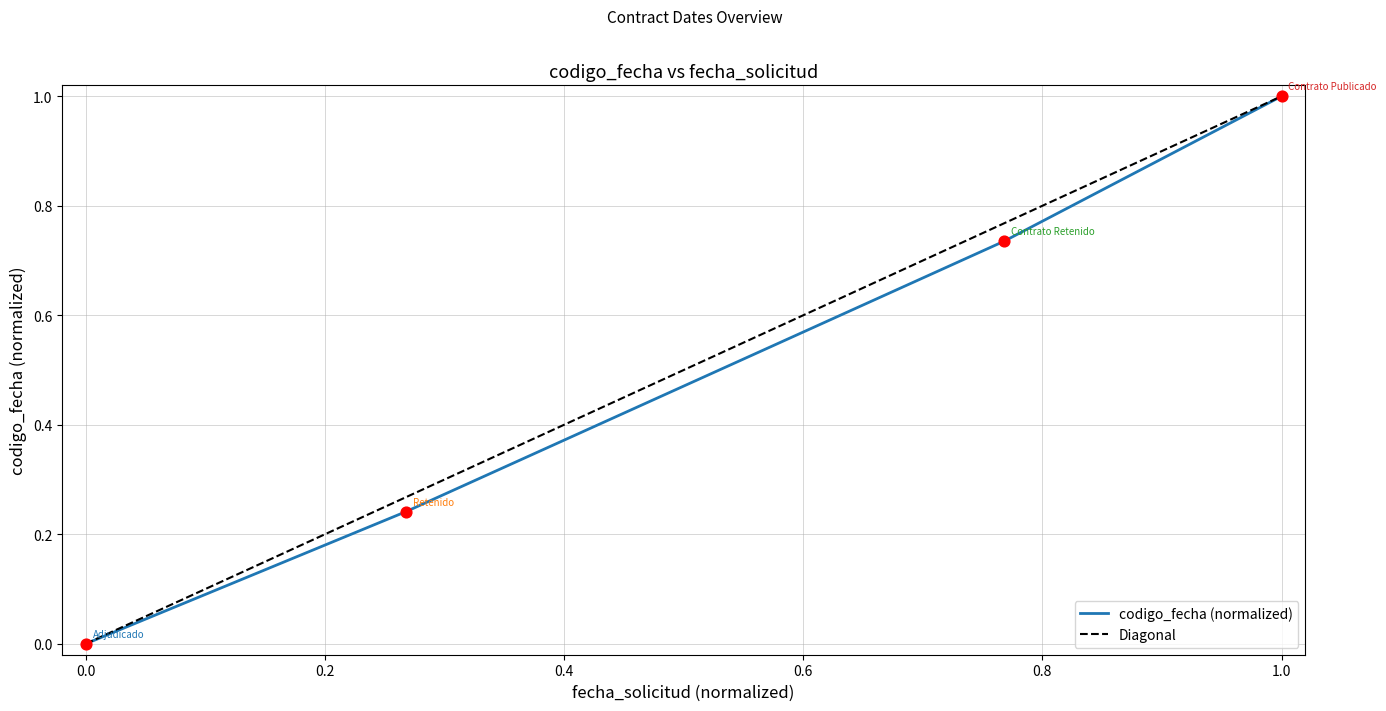

True or false: codigo_fecha (normalized) has more than 2 points higher than both neighbors.

False